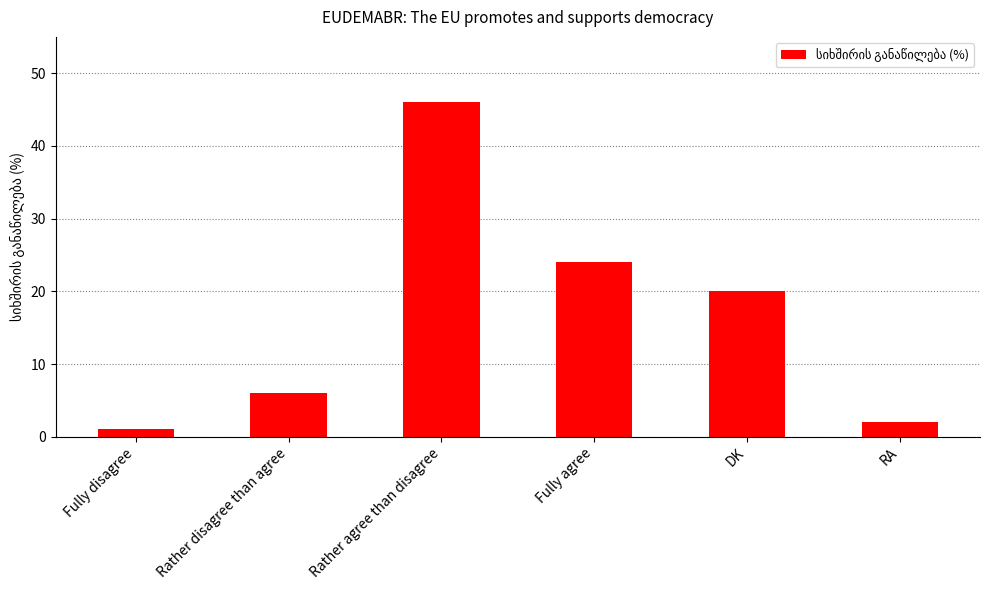

What is the smallest value displayed?

1